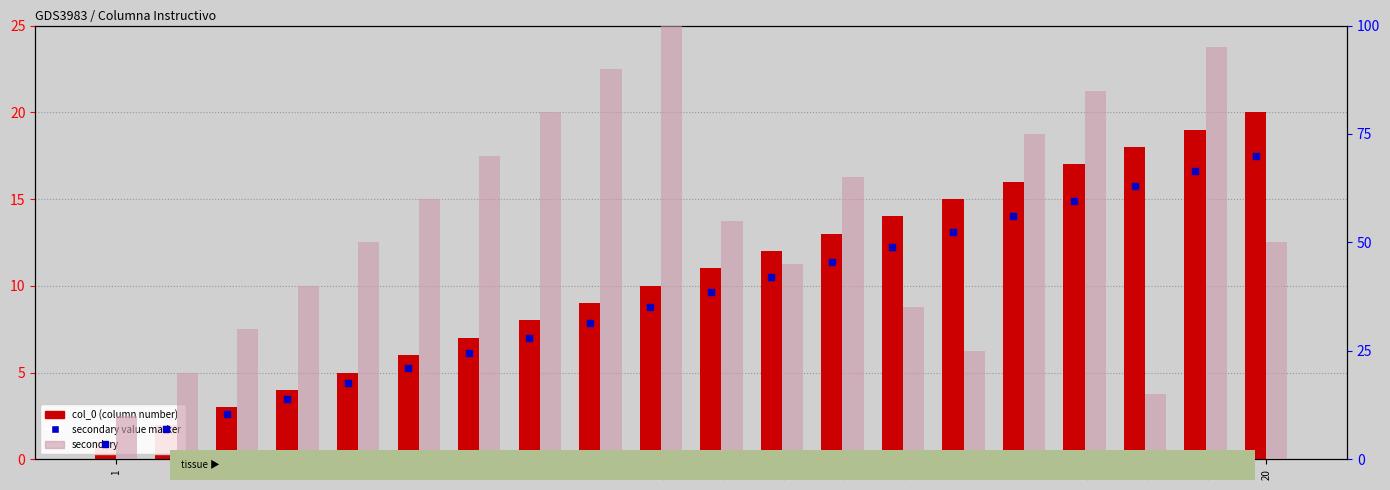

Is the value of col_0 at 6 greater than the value of secondary at 9?

No